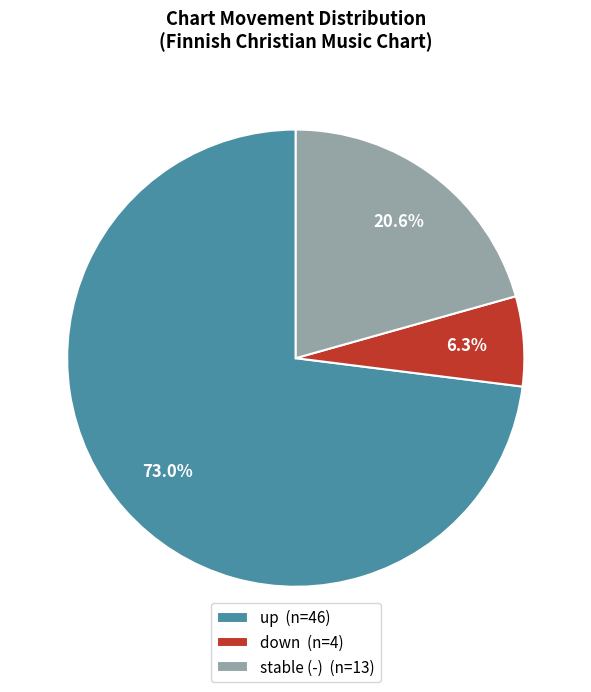

Between stable (-) (n=13) and down (n=4), which is larger?

stable (-) (n=13)